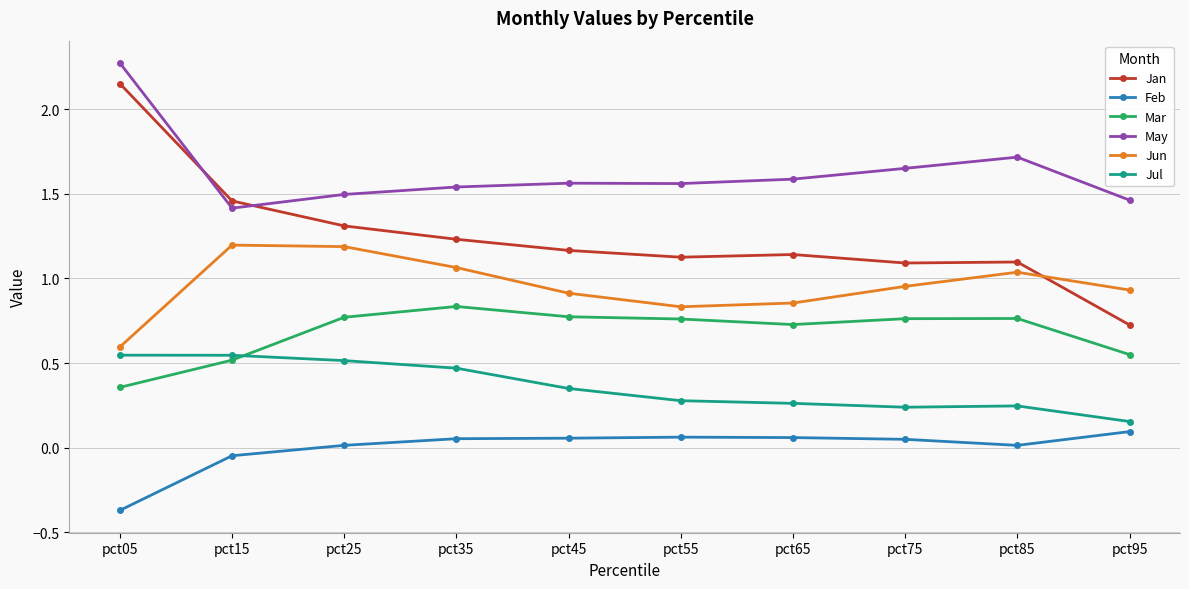

Which series has the widest spread of values?

Jan